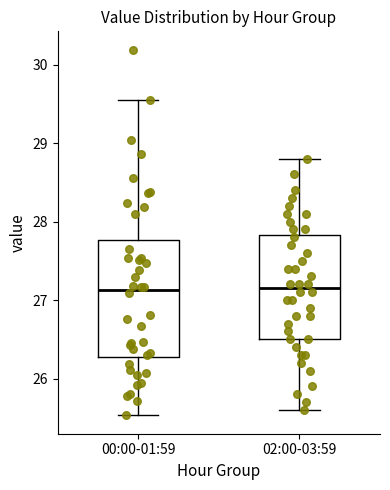

Where is the upper edge of the box for 00:00-01:59 on the y-axis? The values are not printed on the chart, so give them approximately, as read against the axis.

27.8